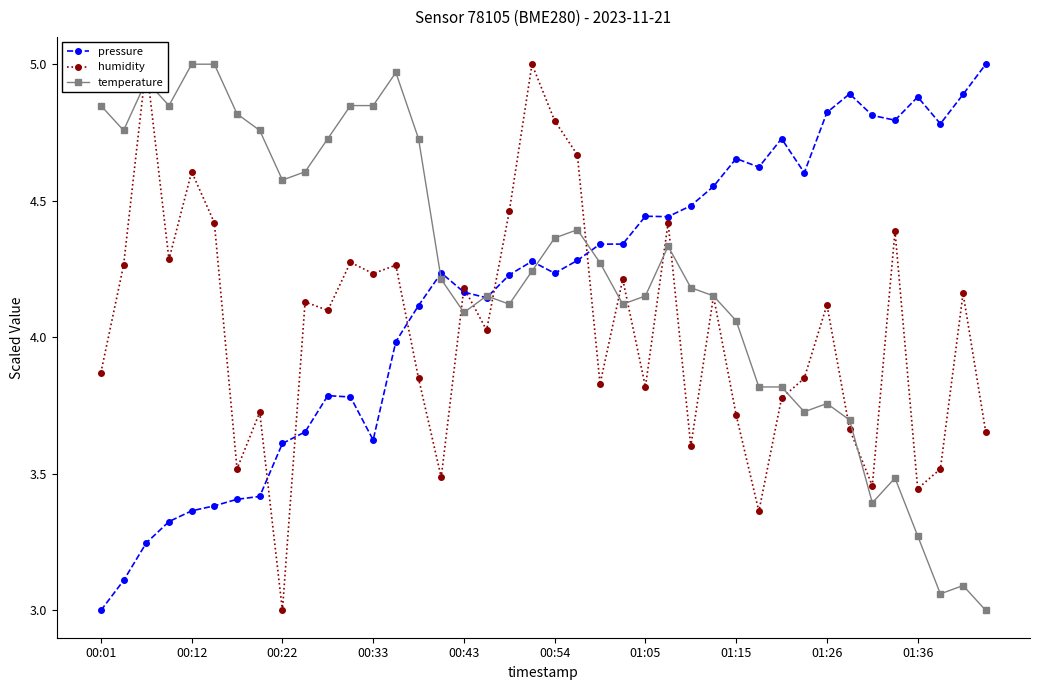

The value of temperature at 00:43 is 4.1. True or false?

True